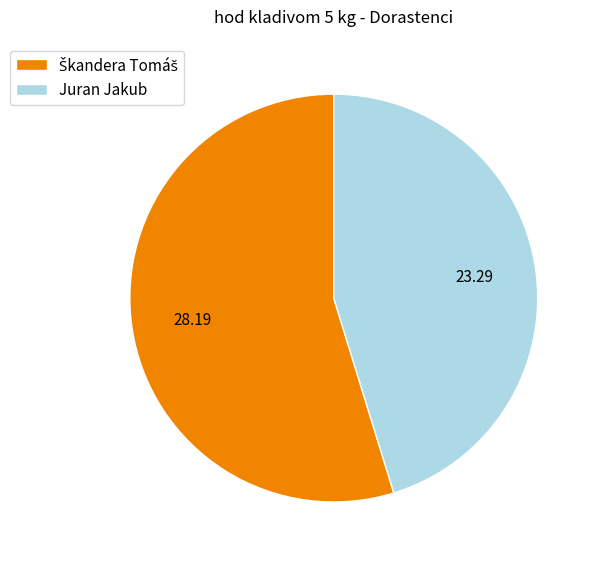

Does Juran Jakub account for over 50% of the chart?

No